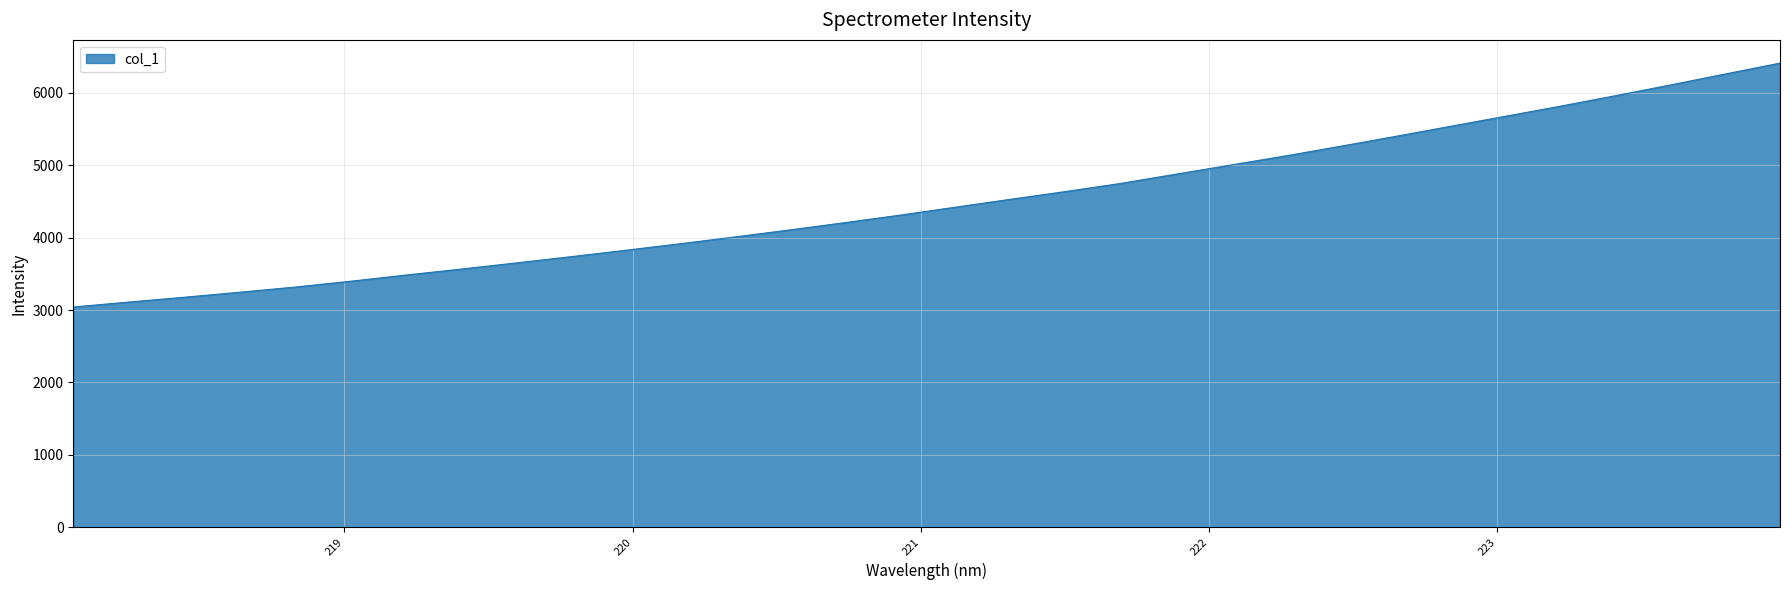

What is the maximum value shown in the chart?

6413.1